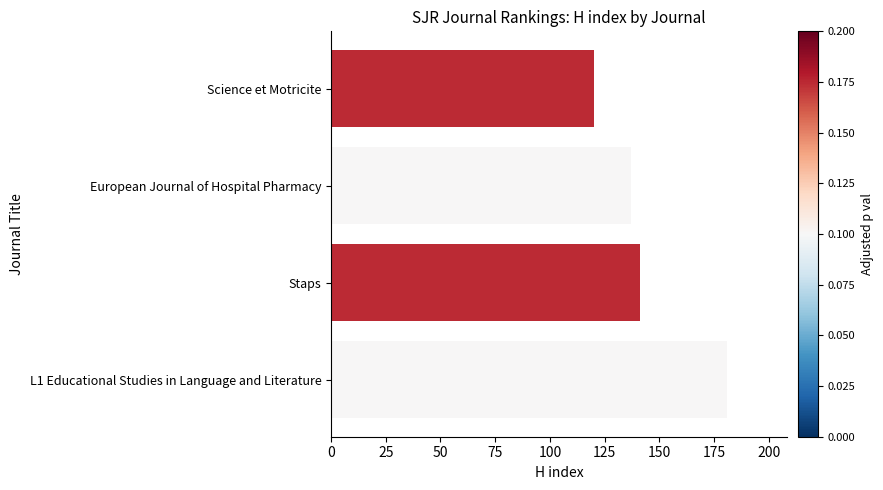

What is the difference between the second highest and minimum values?

21